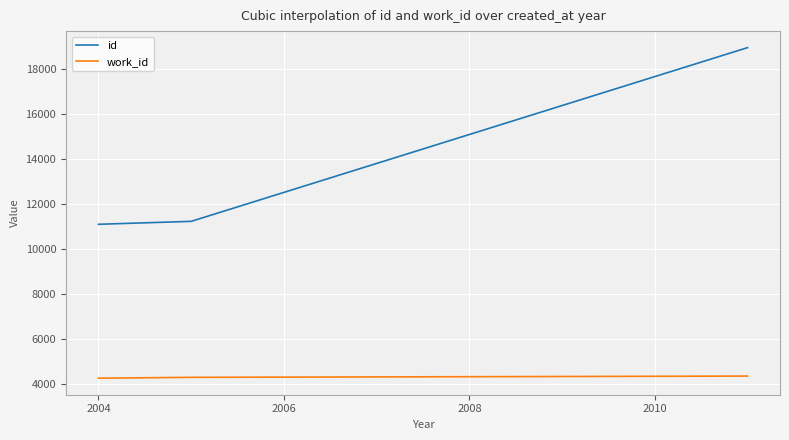

Which series has the largest total across all categories?

id